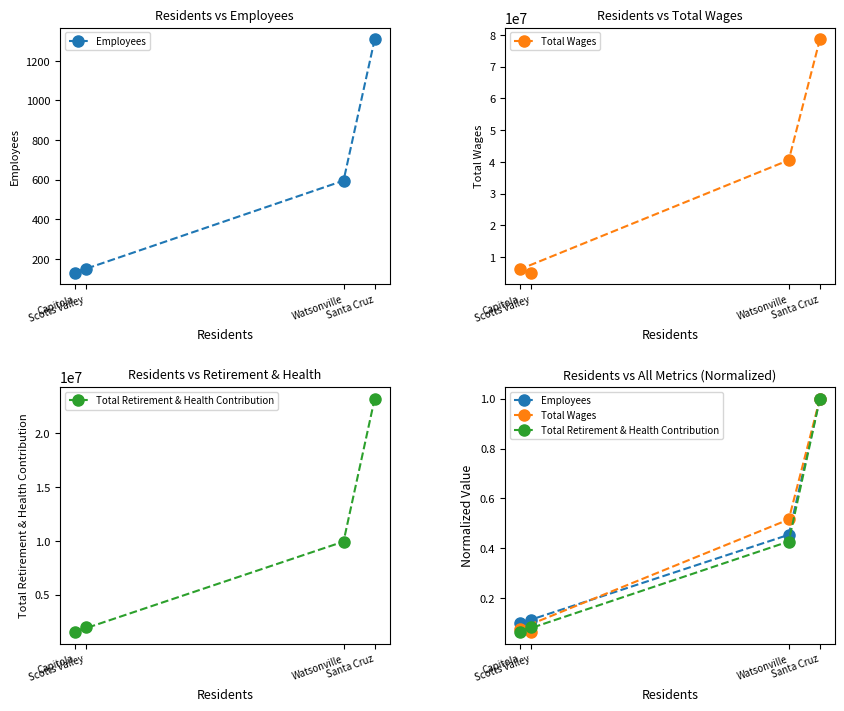

What is the label of the 2nd point from the left?

Watsonville